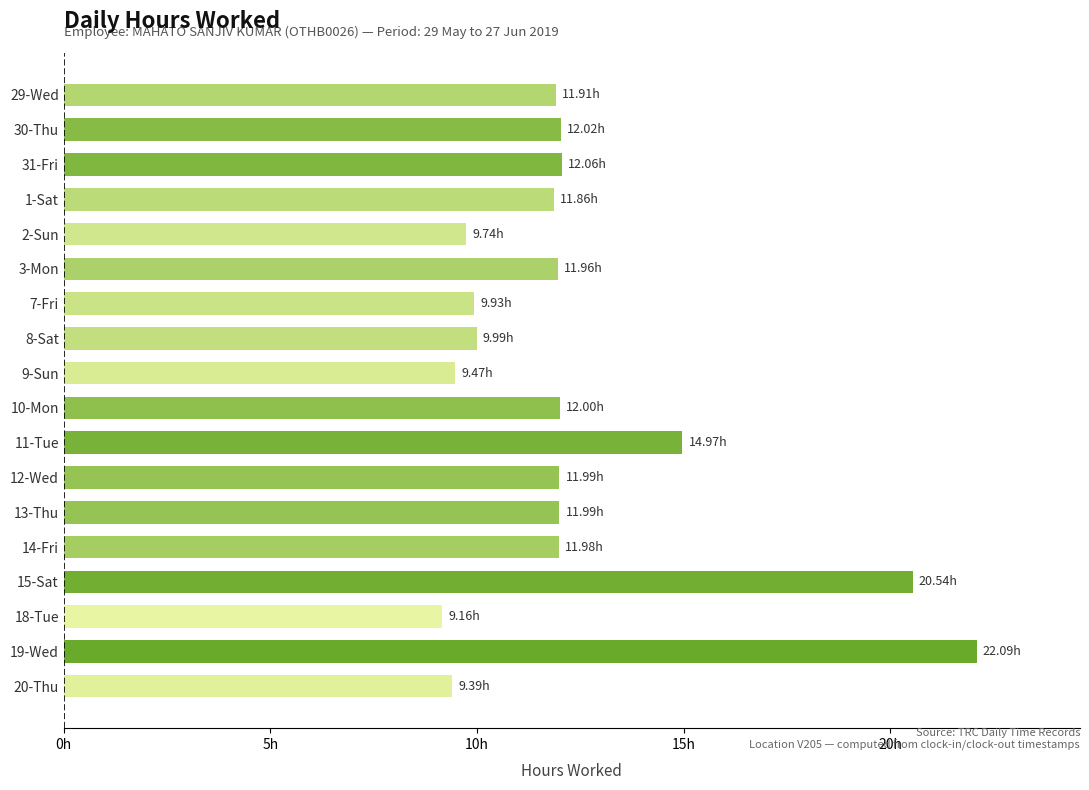

Are the bars horizontal?

Yes